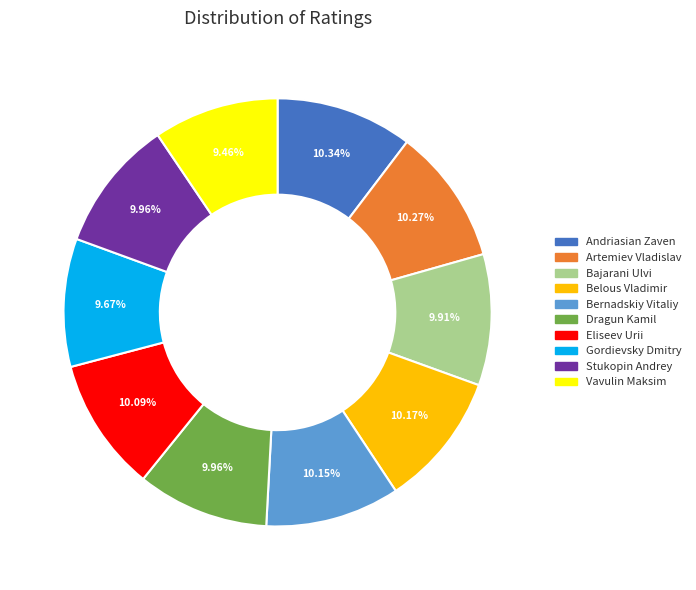

Is it true that Artemiev Vladislav is 1% of the pie?

False